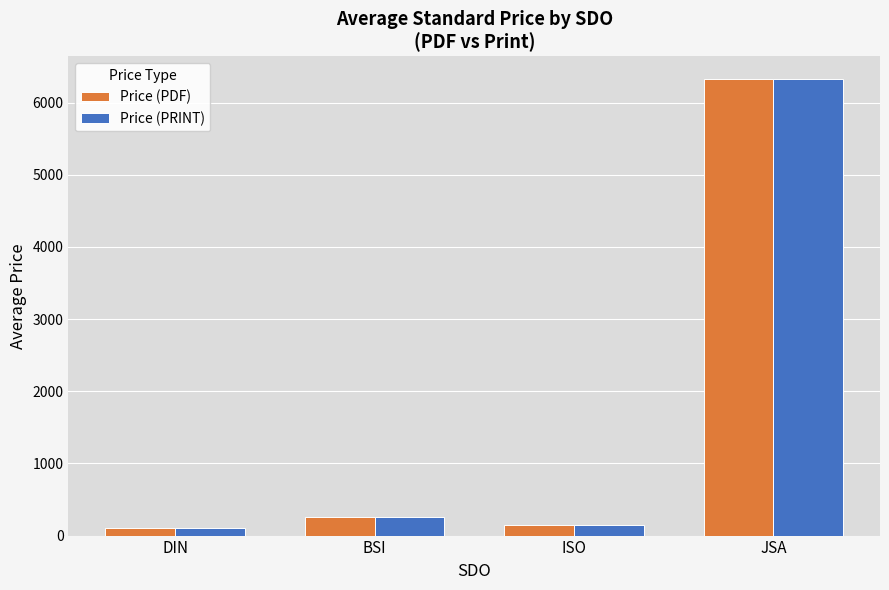

What value does the Price (PRINT) series have at BSI?

261.3